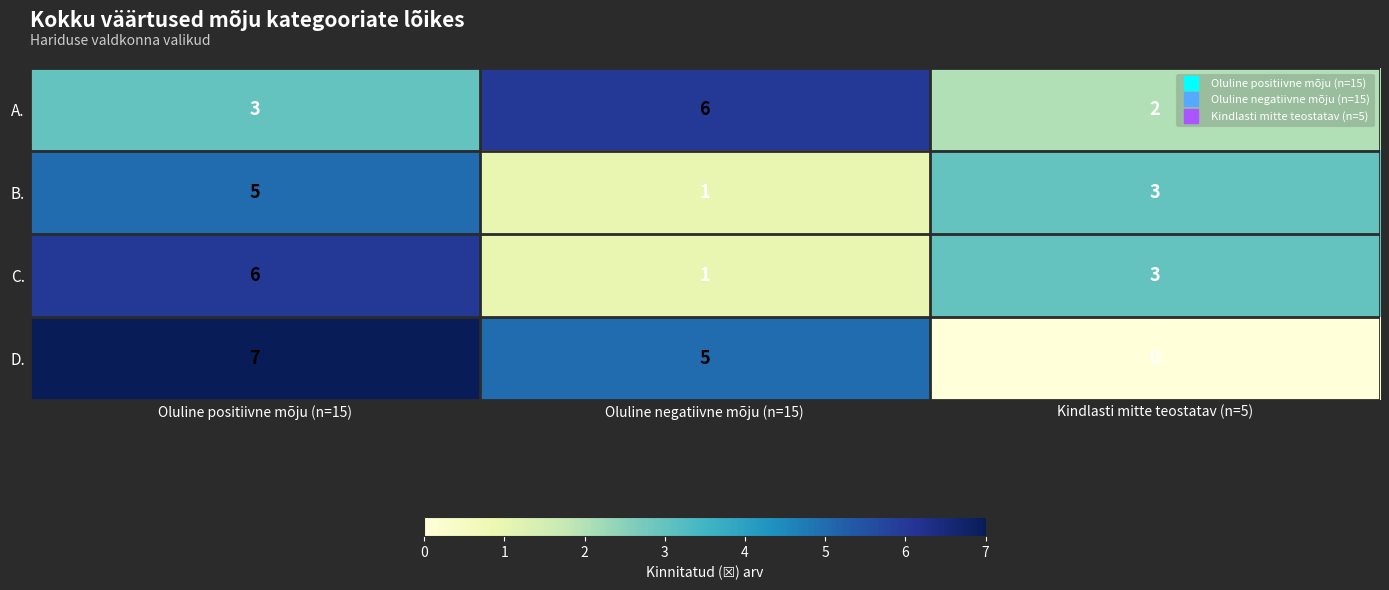

True or false: D. has a value of 5 at Oluline positiivne mõju (n=15).

False